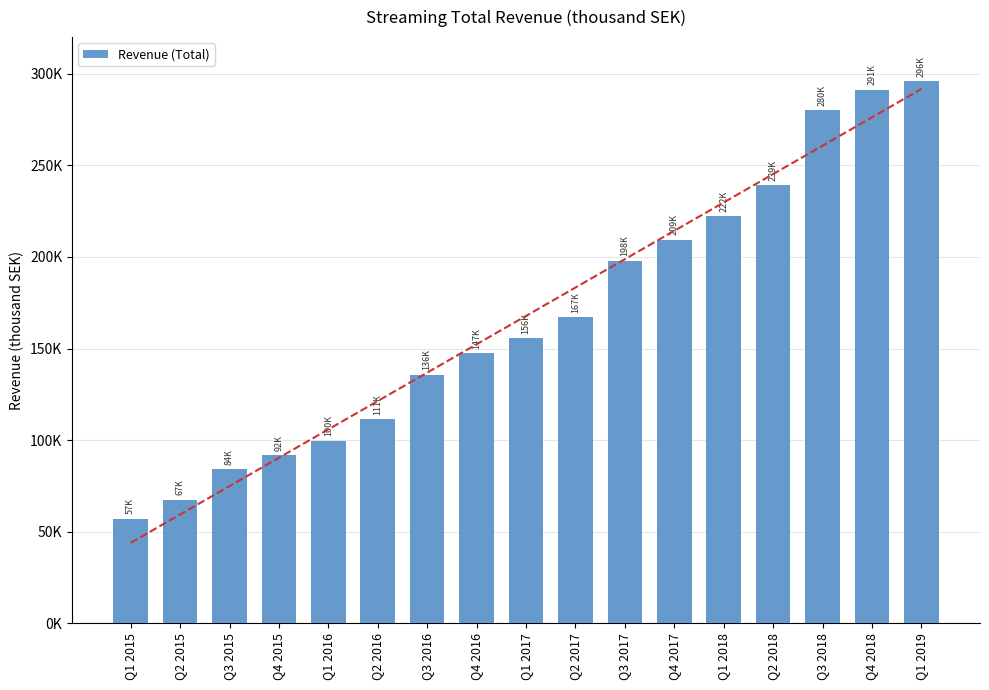

How many data points are less than 155660?

8